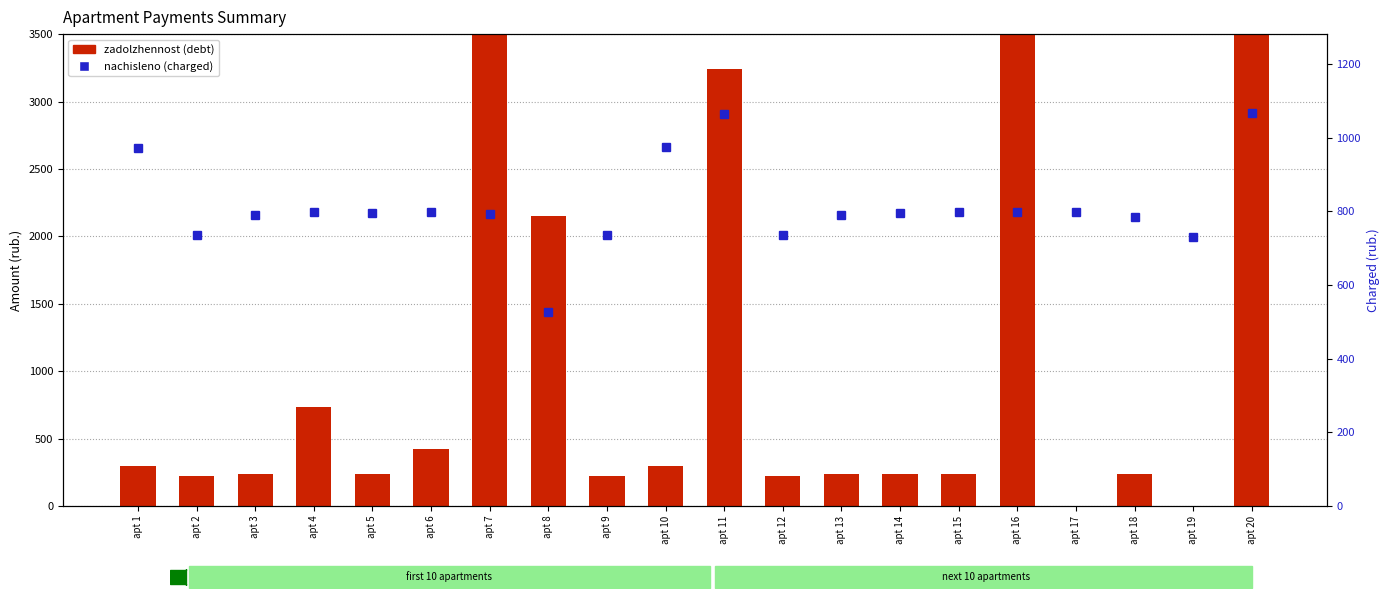

Reading left to right, what are all the values shown in this chart?

zadolzhennost: 294.4	222.4	239.1	735.7	240.4	423.3	31241.6	2151.8	222.4	295.0	3243.7	222.4	239.1	240.4	241.1	24090.5	0.0	237.8	0.0	42506.4
nachisleno: 973.3	735.5	790.5	797.1	794.9	797.1	792.7	527.0	735.5	975.5	1065.8	735.5	790.5	794.9	797.1	797.1	799.3	786.1	731.1	1068.0